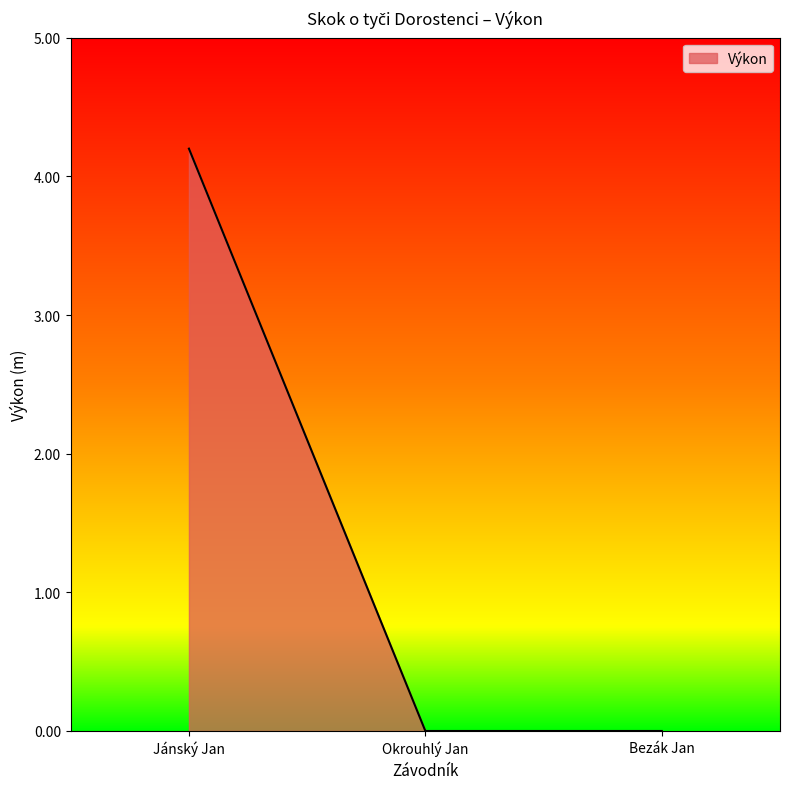

Reading left to right, list all the values displayed in this chart.

4.2	0.0	0.0